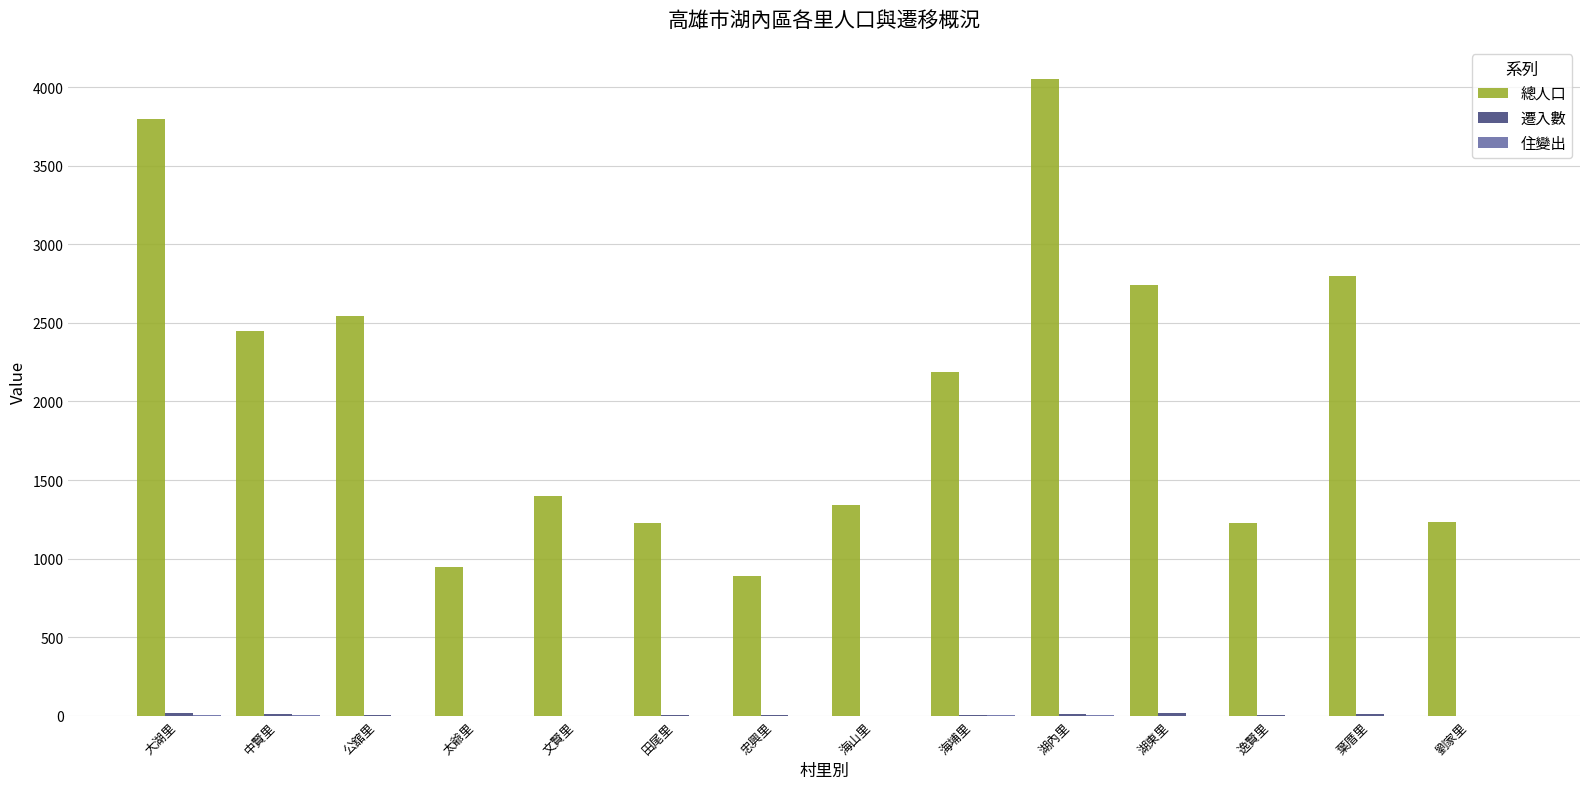

Which series changed the most between 大湖里 and 中賢里?

總人口